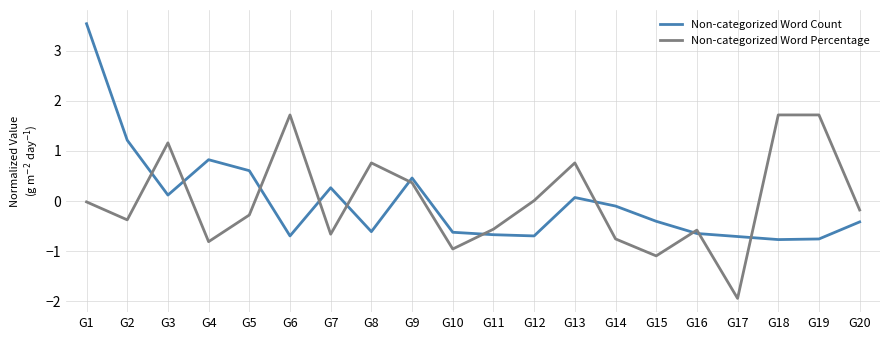

Rank the series at G17 from highest to lowest value.

Non-categorized Word Count, Non-categorized Word Percentage